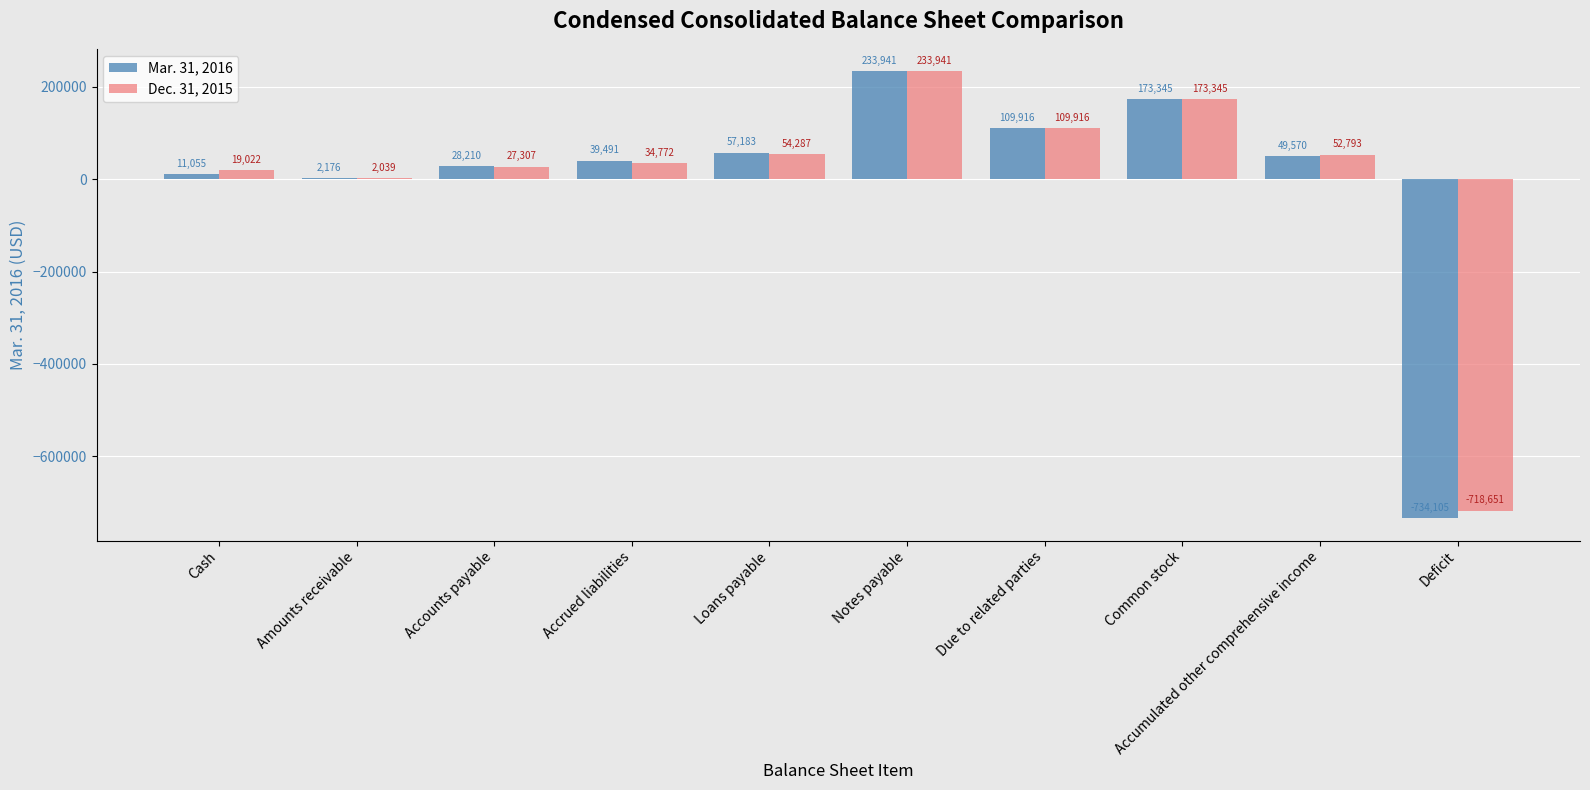

Which series has the largest total across all categories?

Dec. 31, 2015